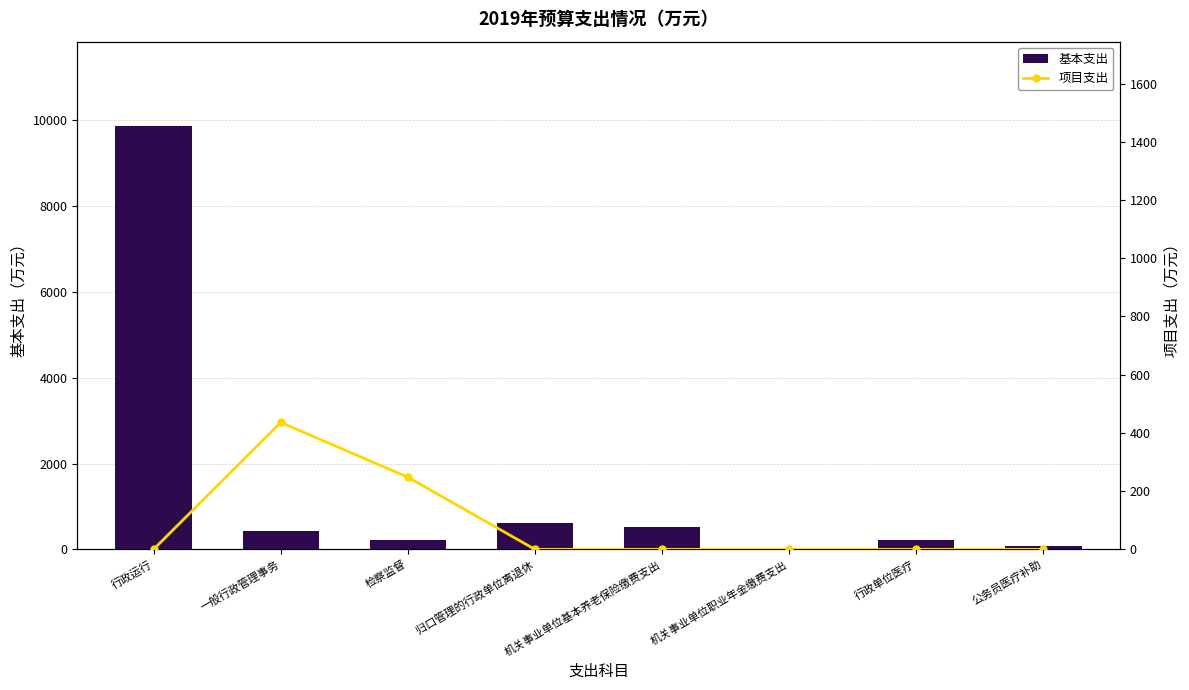

Are the bars horizontal?

No